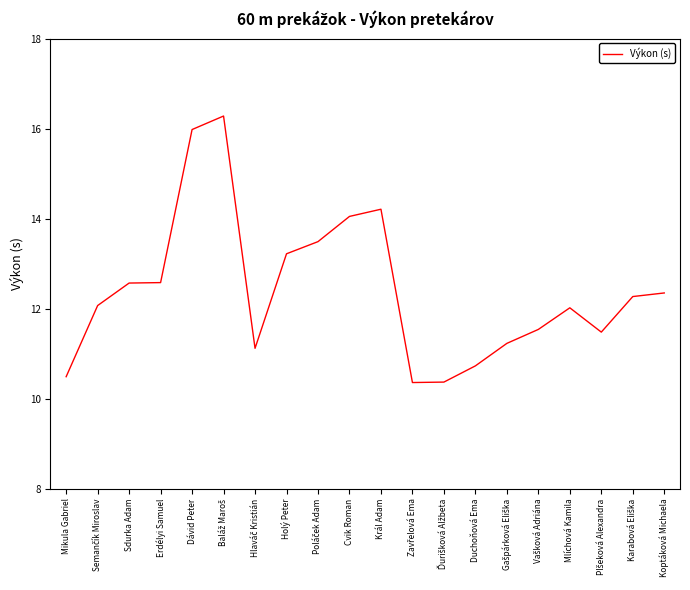

What value does the data have at Mlíchová Kamila?

12.0